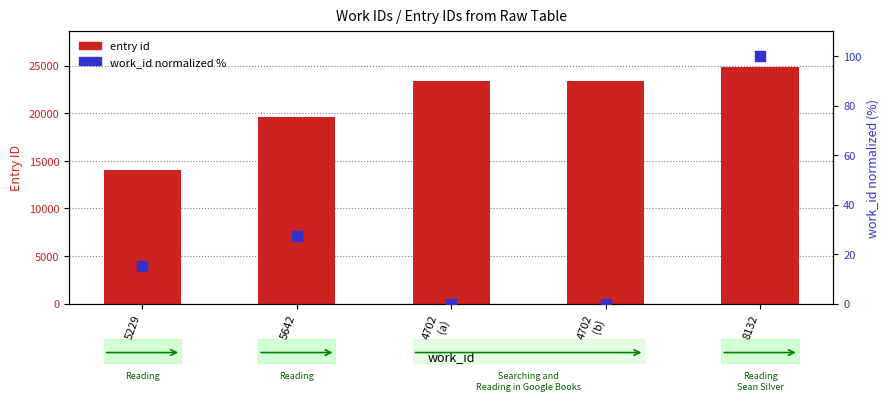

What is the total value across all series at 4702
(a)?

23369.0